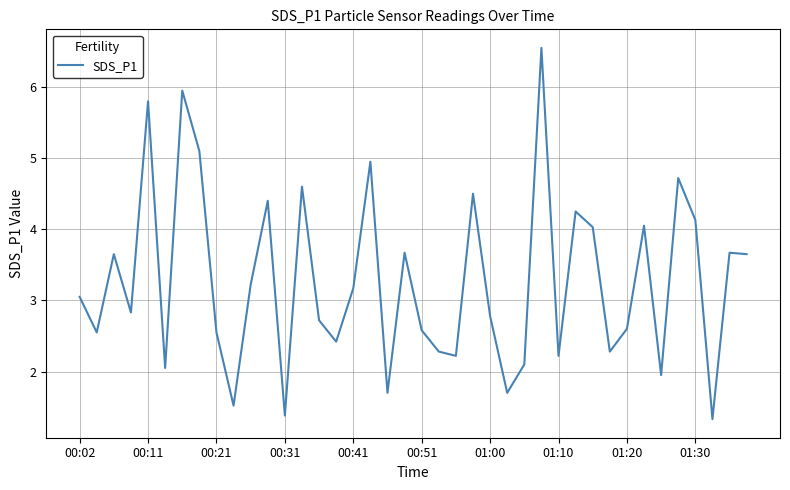

What is the smallest value displayed?

1.3